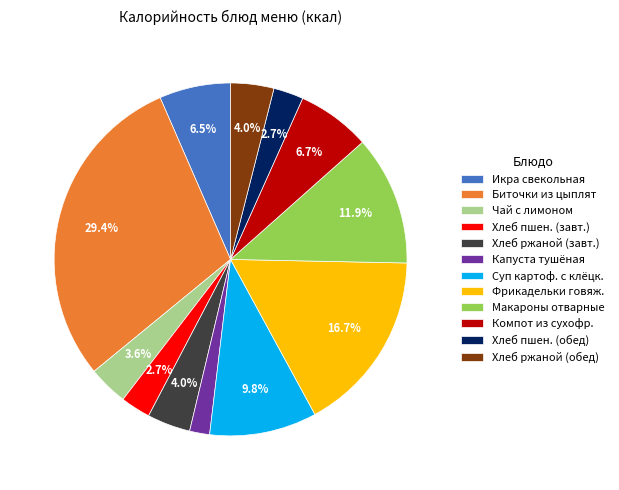

Which category has the biggest portion of the pie?

Биточки из цыплят